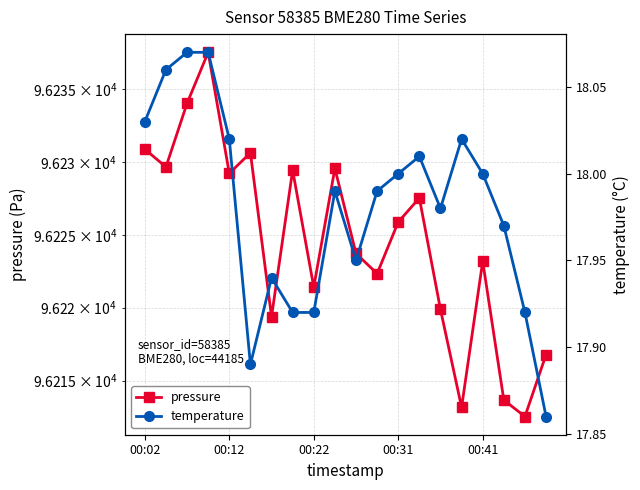

Reading left to right, transcribe all the data shown in this chart.

pressure: 96230.9	96229.7	96234.0	96237.5	96229.2	96230.6	96219.4	96229.4	96221.4	96229.6	96223.7	96222.3	96225.9	96227.5	96219.9	96213.2	96223.2	96213.7	96212.5	96216.8
temperature: 18.0	18.1	18.1	18.1	18.0	17.9	17.9	17.9	17.9	18.0	17.9	18.0	18.0	18.0	18.0	18.0	18.0	18.0	17.9	17.9